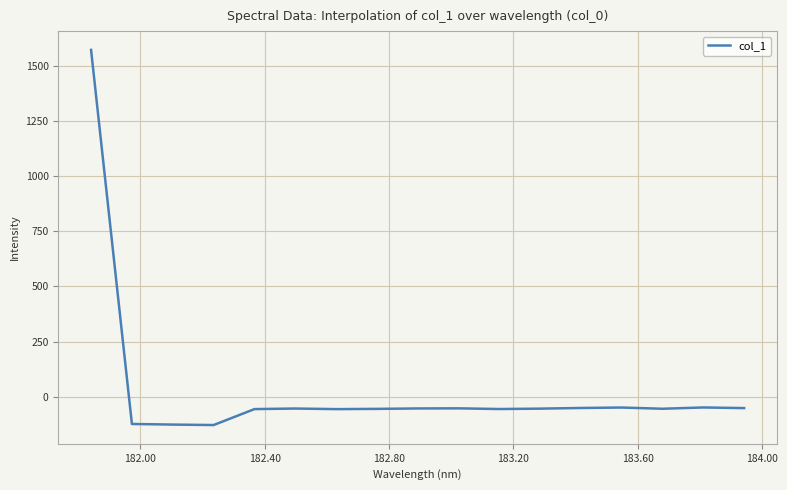

What is the greatest value displayed?

1571.1